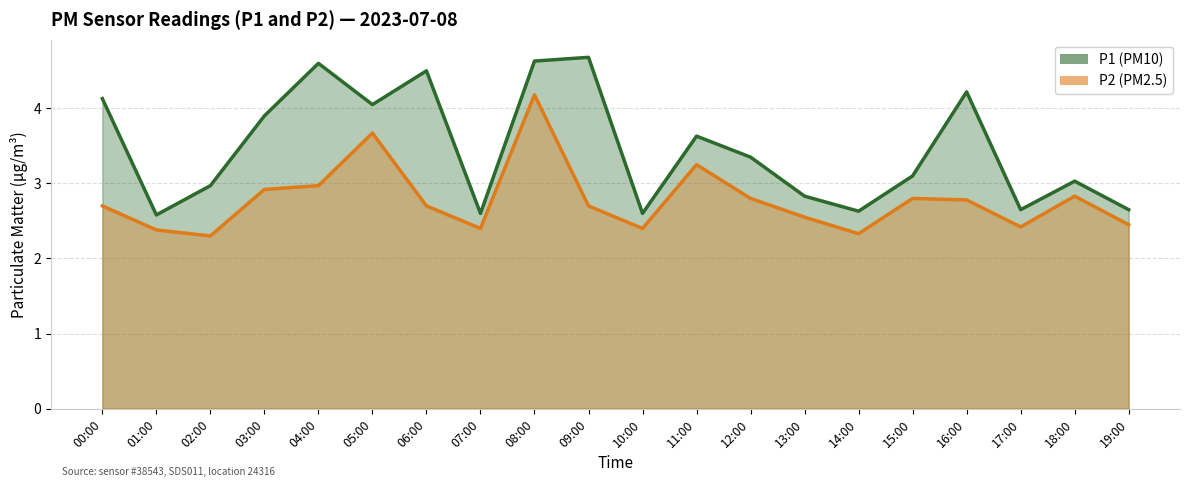

True or false: P1 and P2 intersect in this chart.

False